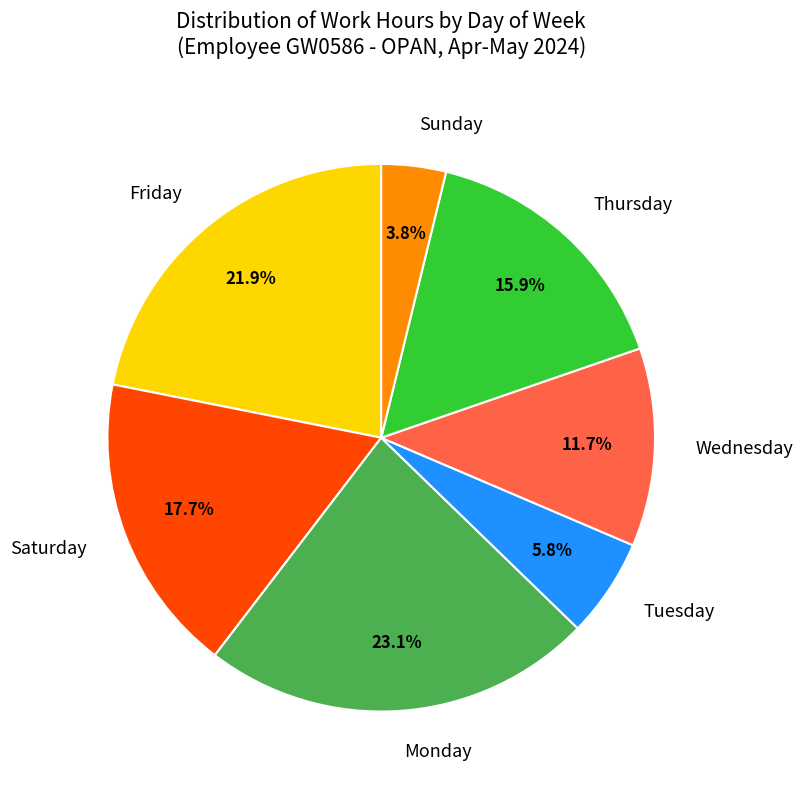

Between Thursday and Wednesday, which is larger?

Thursday